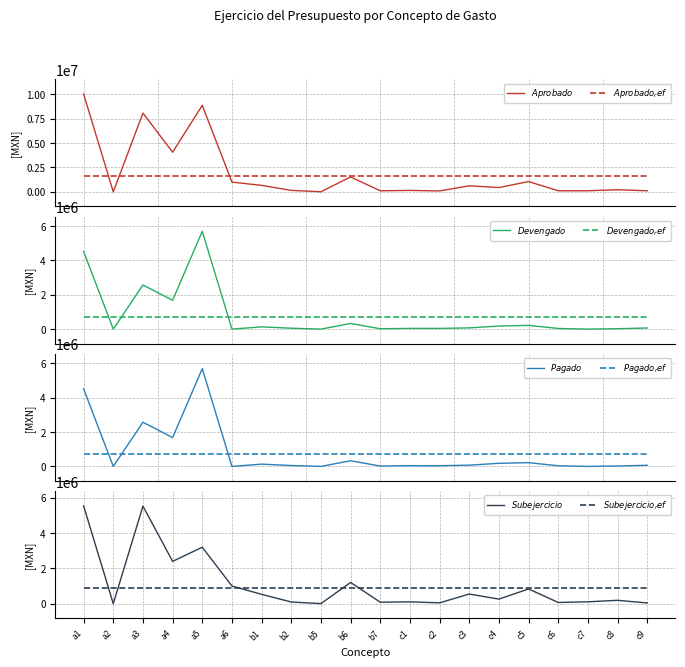

What value does the Aprobado series have at b1?

661468